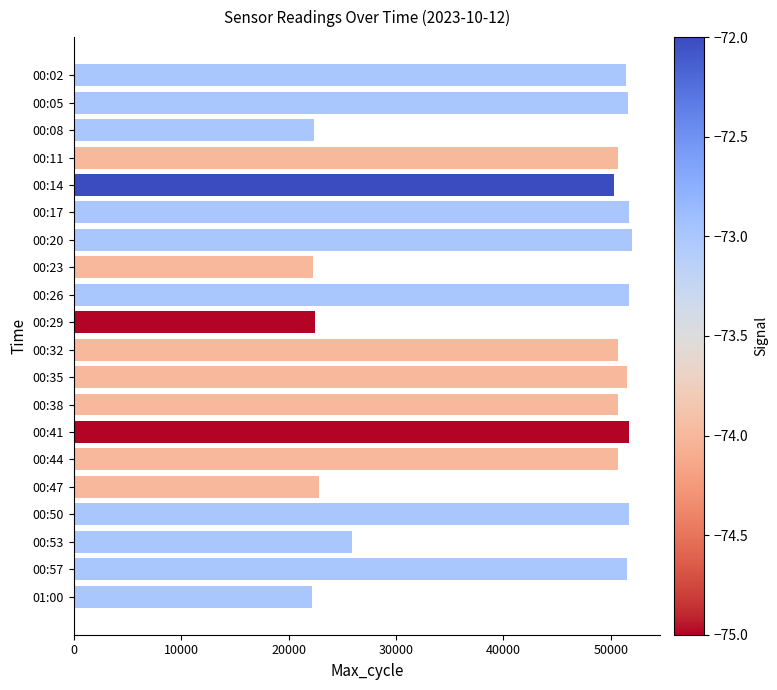

What is the label of the 14th bar from the top?

00:41